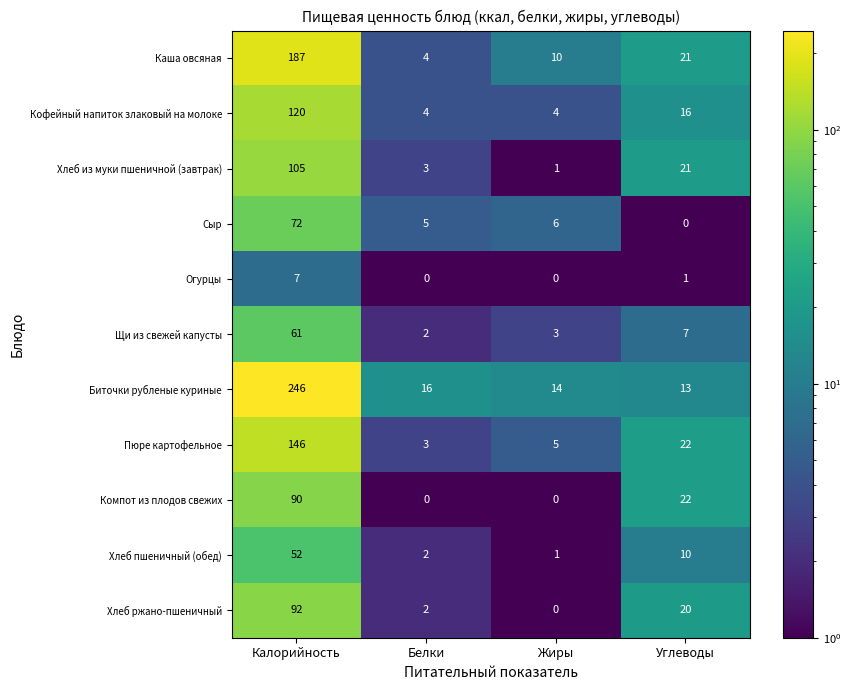

Is it true that Хлеб из муки пшеничной (завтрак) equals 1 at Жиры?

True